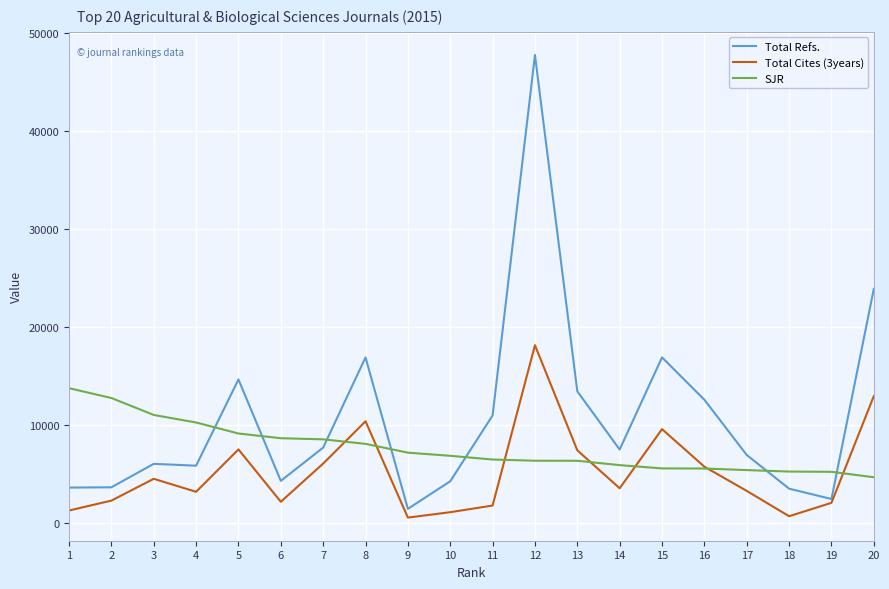

The value of SJR at 13 is 6385. True or false?

True